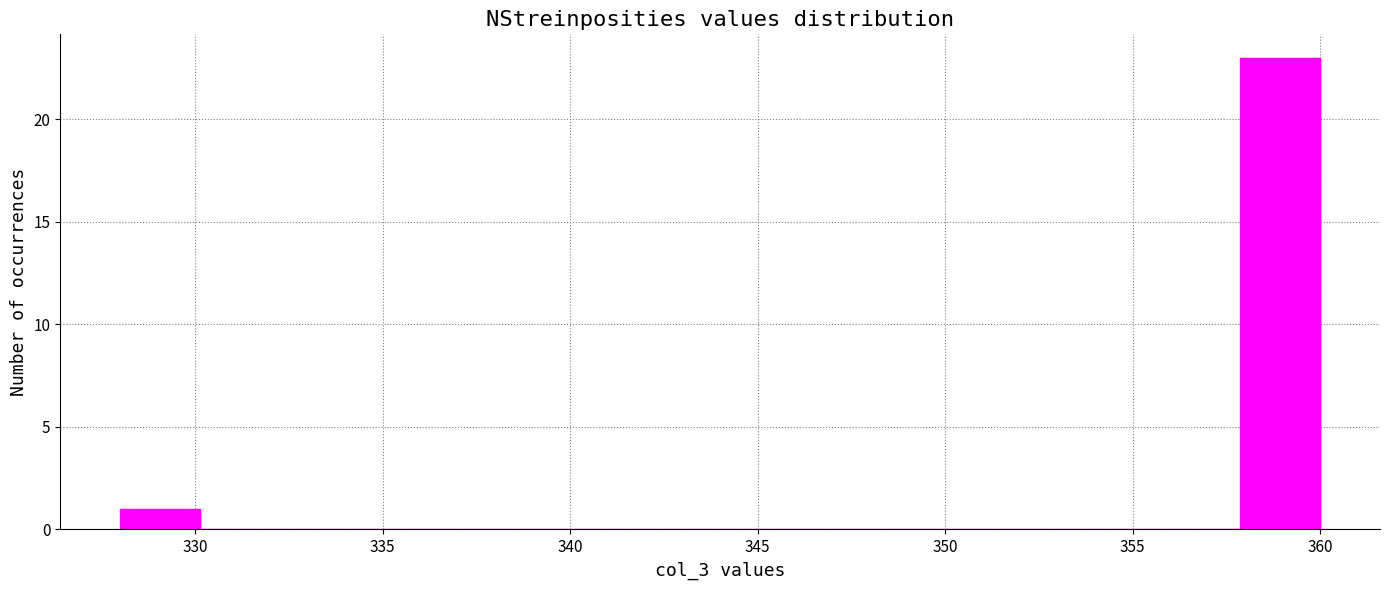

Reading left to right, list every bar in this chart as the range it spans on the x-axis followed by its height. Neither the bar edges nor the heights are printed on the chart, so give them approximately, as read against the axes.

328.0 to 330.0: 1
330.0 to 332.5: 0
332.5 to 334.5: 0
334.5 to 336.5: 0
336.5 to 338.5: 0
338.5 to 341.0: 0
341.0 to 343.0: 0
343.0 to 345.0: 0
345.0 to 347.0: 0
347.0 to 349.5: 0
349.5 to 351.5: 0
351.5 to 353.5: 0
353.5 to 355.5: 0
355.5 to 358.0: 0
358.0 to 360.0: 23